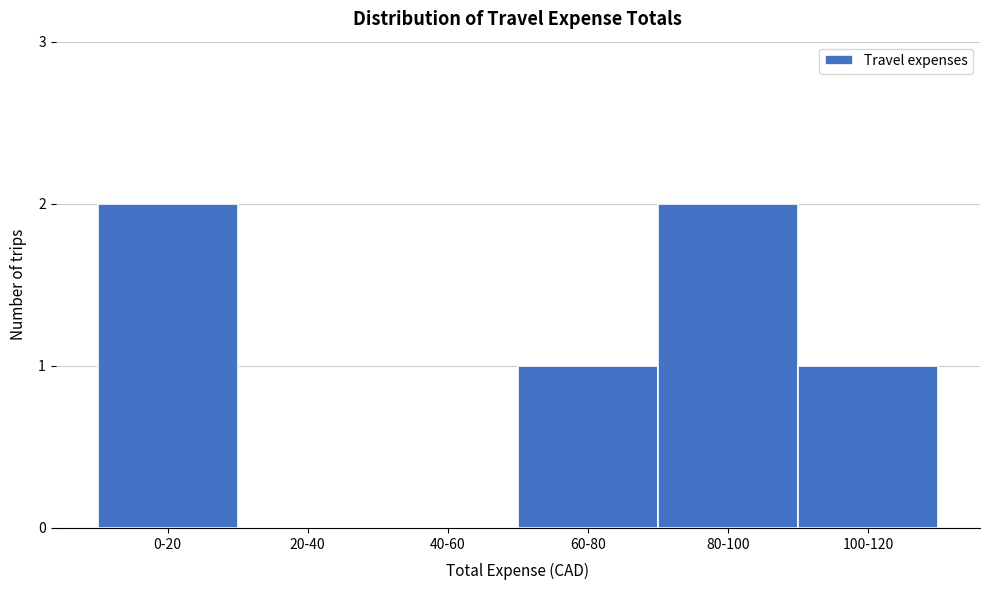

Reading right to left, list all the values displayed in this chart.

100-120=1	80-100=2	60-80=1	40-60=0	20-40=0	0-20=2